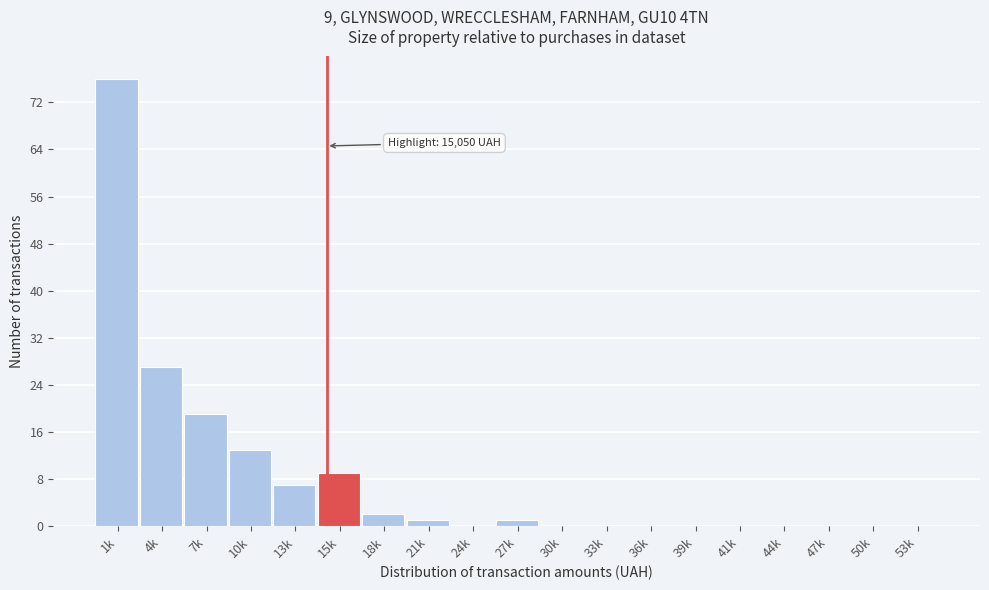

Reading left to right, transcribe all the data shown in this chart.

1k=76	4k=27	7k=19	10k=13	13k=7	15k=9	18k=2	21k=1	24k=0	27k=1	30k=0	33k=0	36k=0	39k=0	41k=0	44k=0	47k=0	50k=0	53k=0